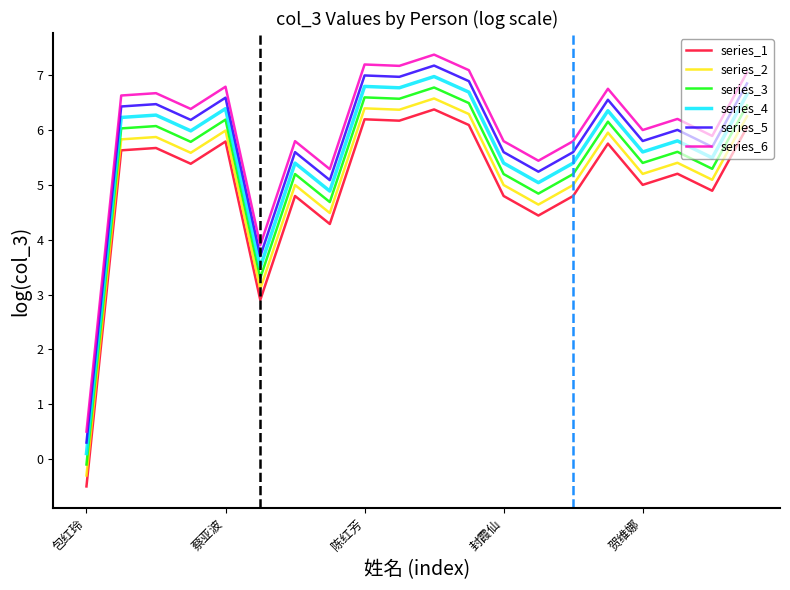

What is the maximum value shown in the chart?

7.4